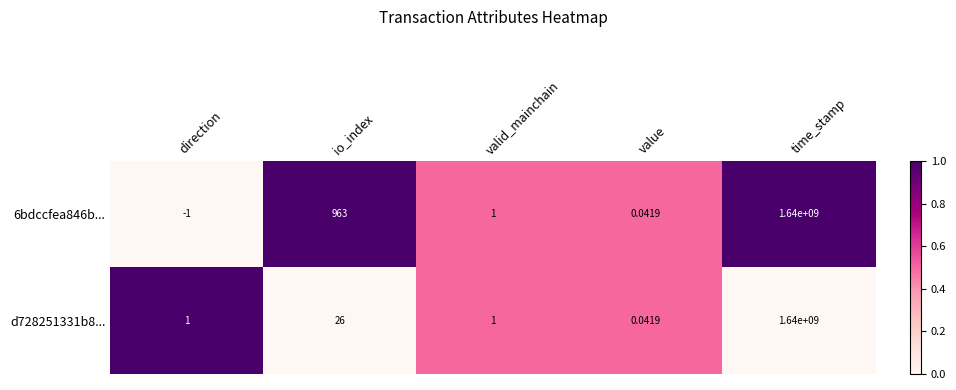

Where is d728251331b8... nearest to the value 820000000?

io_index